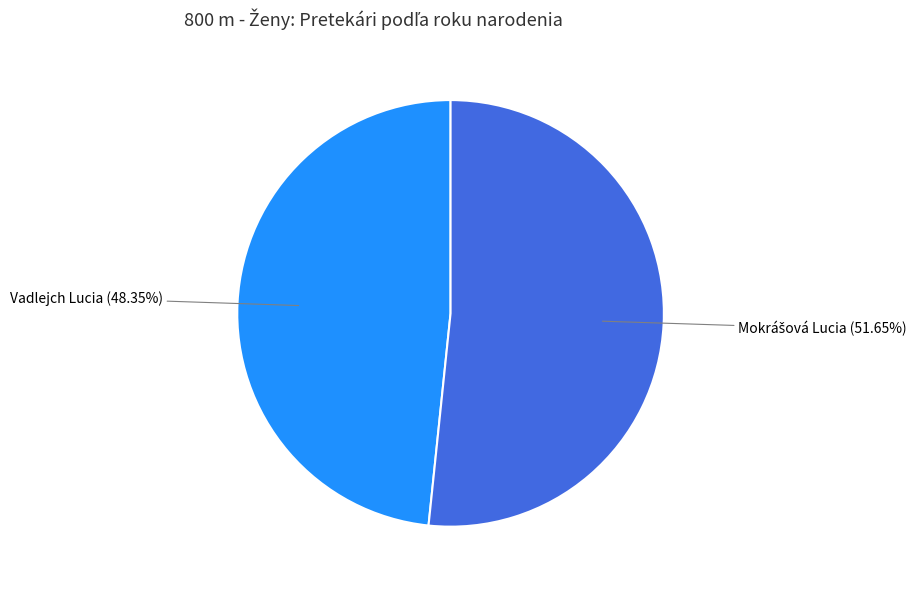

What percentage is NOT represented by Vadlejch Lucia?

51.6%